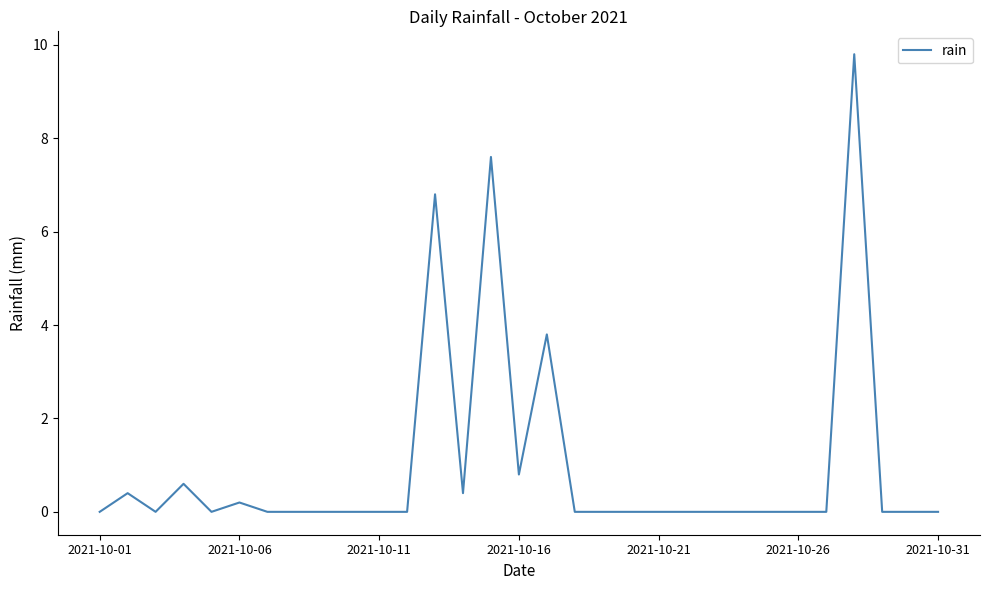

What is the maximum value shown in the chart?

9.8